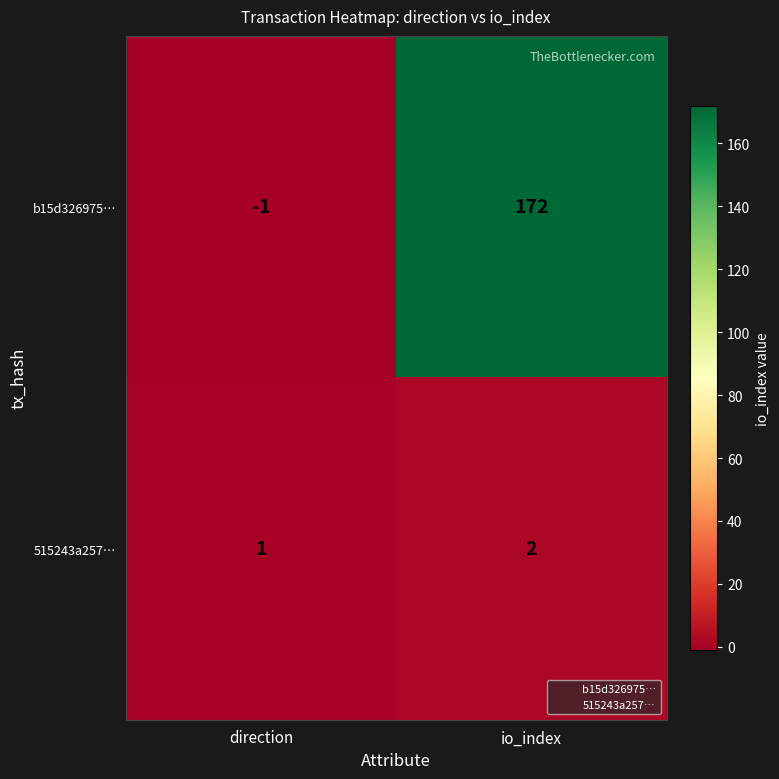

Which category has the lowest value across all series?

direction